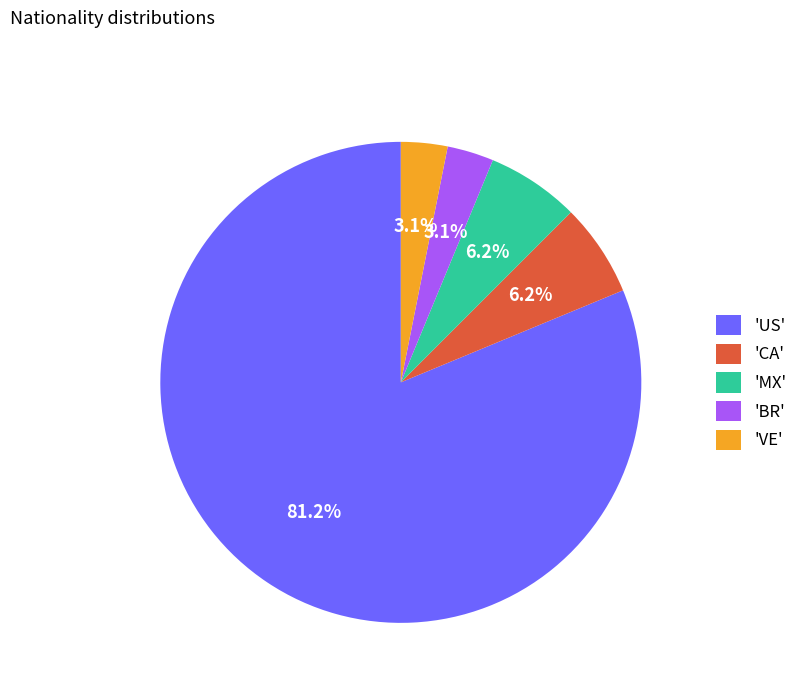

Which slice is the largest?

'US'